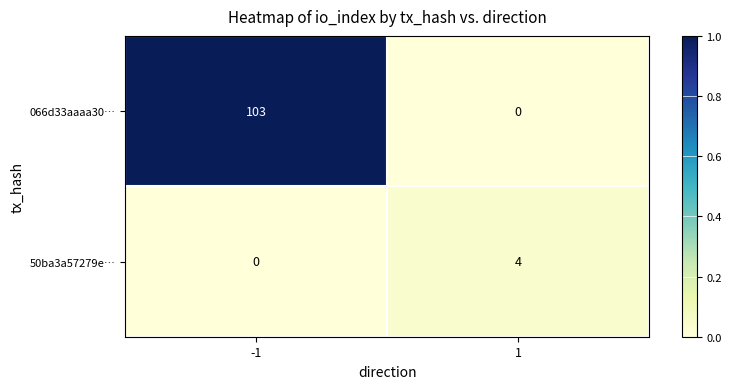

Reading right to left, transcribe all the data shown in this chart.

066d33aaaa30…: 0	103
50ba3a57279e…: 4	0